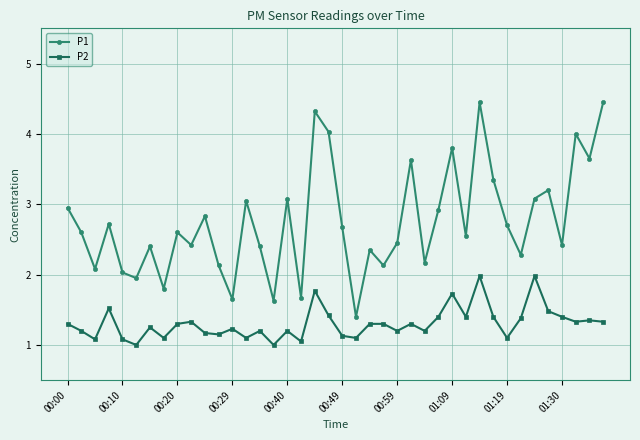

True or false: P1 and P2 cross at least once.

False